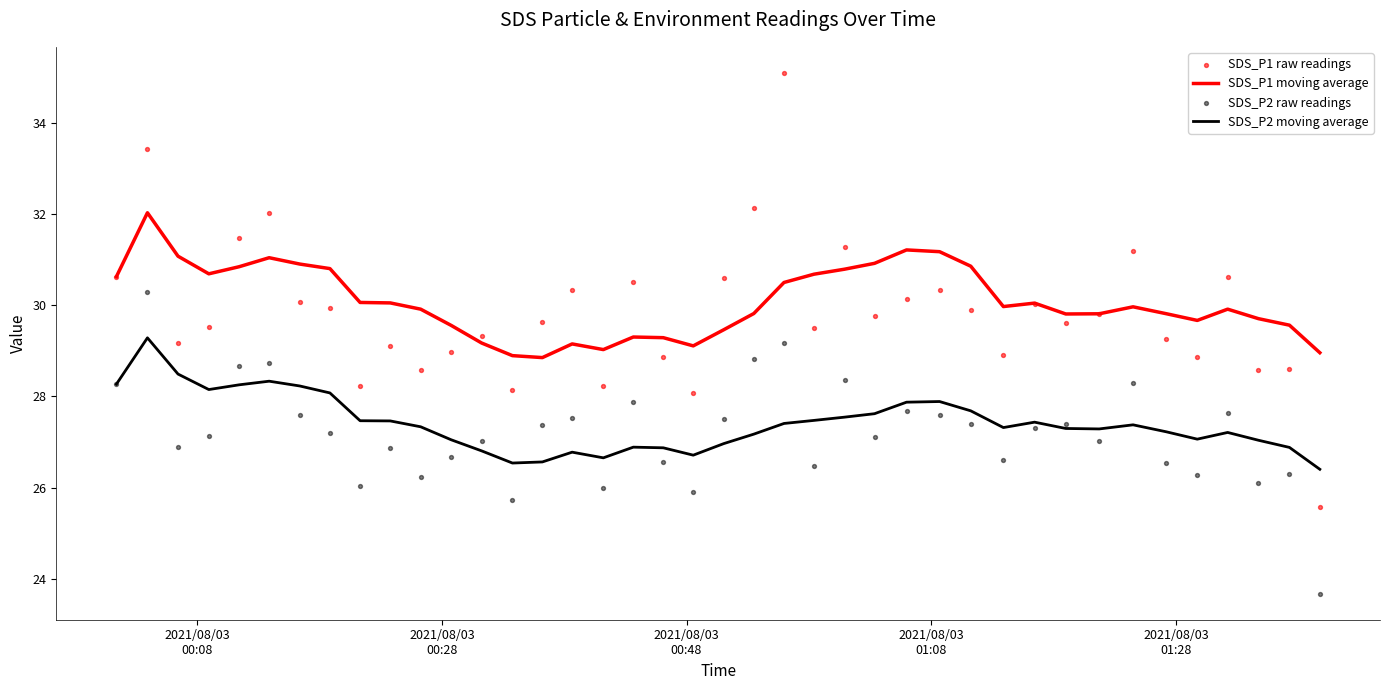

Which series has the largest total across all categories?

SDS_P1 moving average